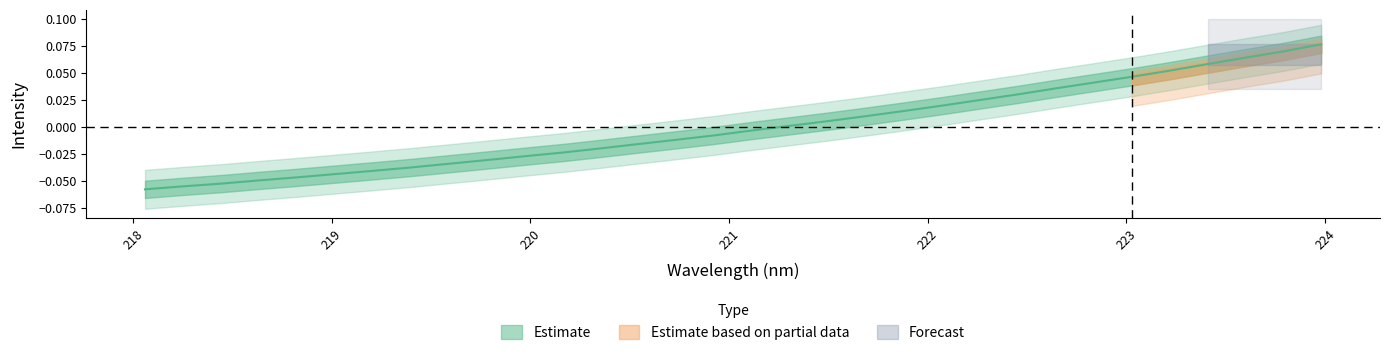

The value at 222.4538 is 0.0. True or false?

False